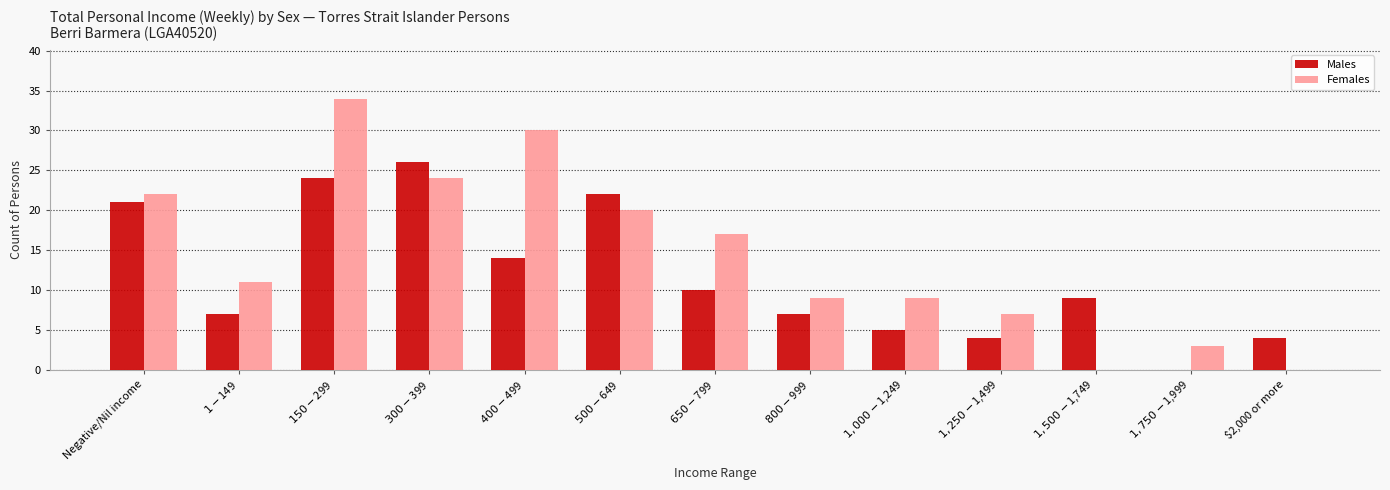

What is the maximum value shown in the chart?

34